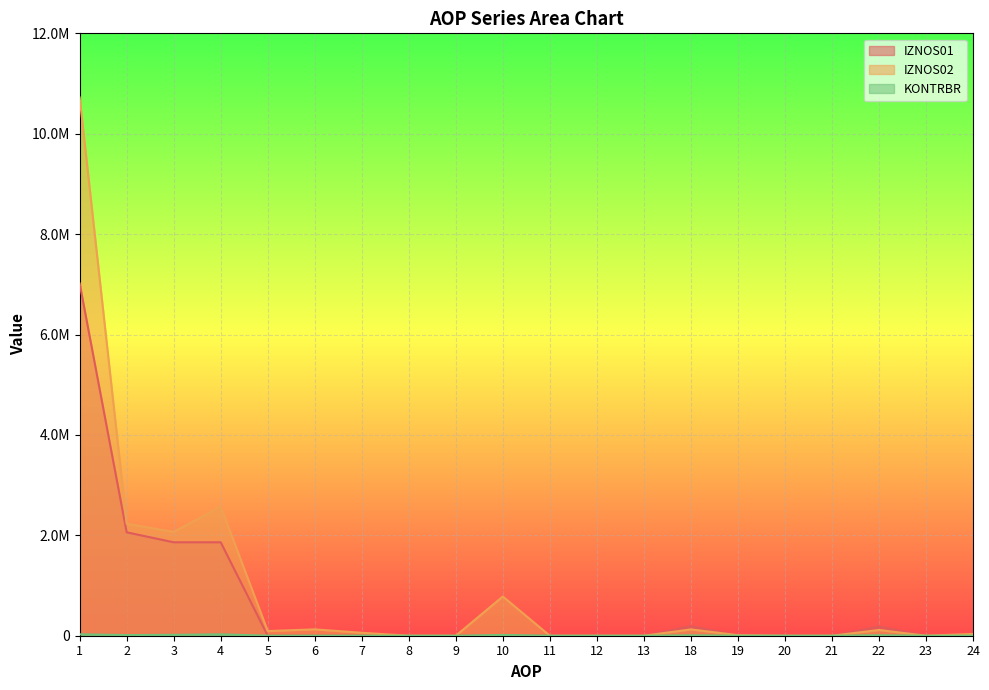

Reading right to left, transcribe all the data shown in this chart.

IZNOS01: 9539.0	0.0	181123.0	0.0	0.0	8264.0	189387.0	0.0	0.0	0.0	0.0	0.0	0.0	0.0	0.0	0.0	1861039.0	1861039.0	2059965.0	7019081.0
IZNOS02: 35311.1	0.0	114165.1	0.0	0.0	11409.7	125574.8	0.0	0.0	0.0	780928.6	0.0	0.0	58591.4	126825.6	92884.8	2571761.9	2069135.1	2230021.0	10723620.2
KONTRBR: 1923.9	0.0	9008.0	0.0	0.0	590.6	7929.7	0.0	0.0	0.0	15618.6	0.0	0.0	820.3	1521.9	928.9	28018.2	17997.9	13040.0	28466.3